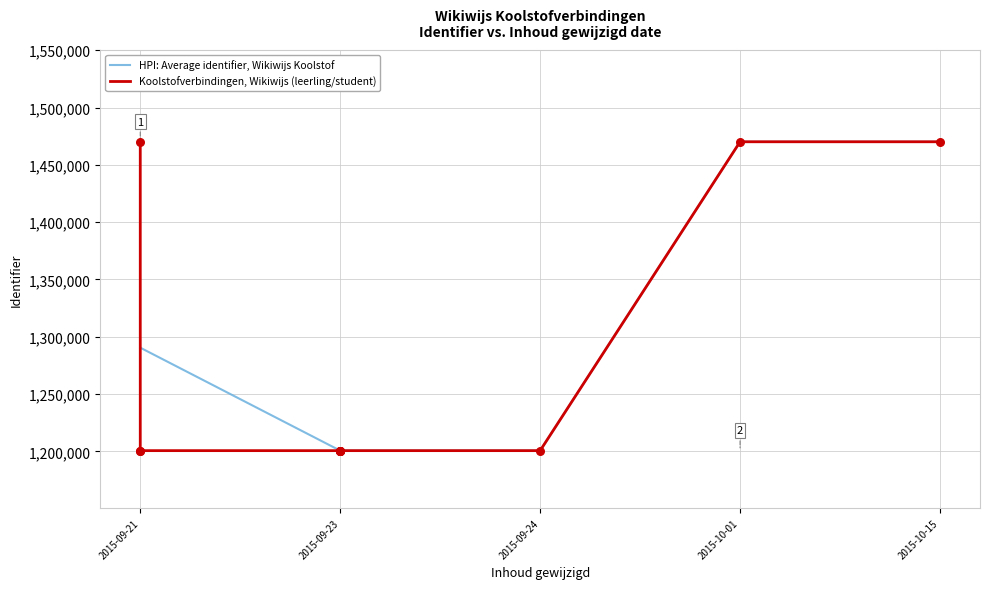

Approximately how many times larger is the value at 2015-09-23 compared to 2015-09-23?

1.0